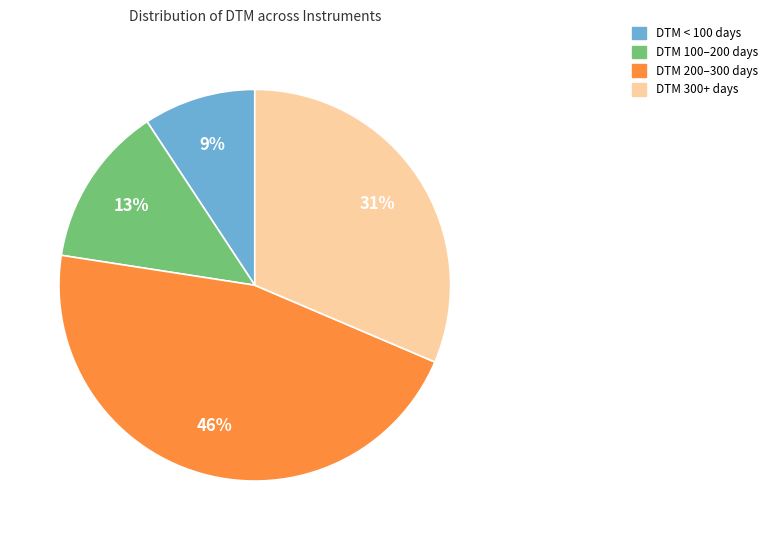

Is there any slice that represents more than half of the pie?

No